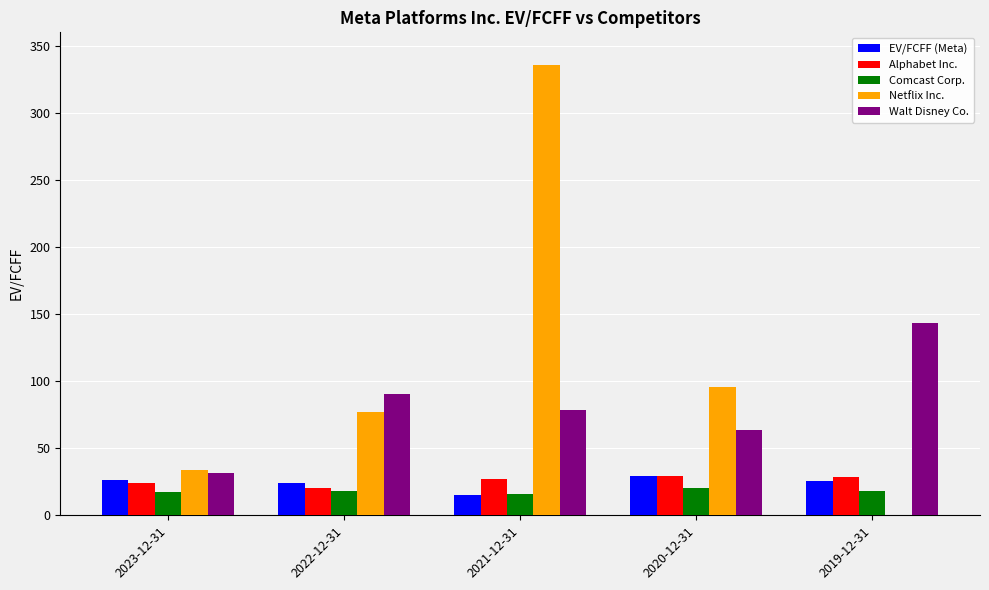

What are all the series names shown in the legend?

EV/FCFF (Meta), Alphabet Inc., Comcast Corp., Netflix Inc., Walt Disney Co.